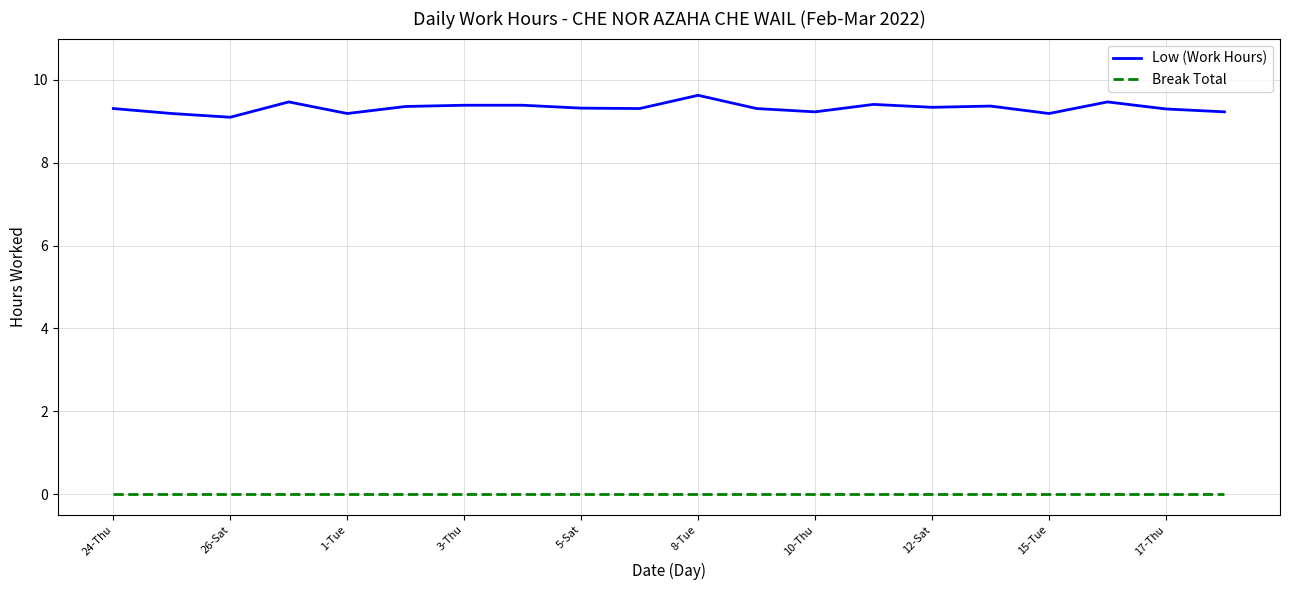

Which series has the widest spread of values?

Low (Work Hours)